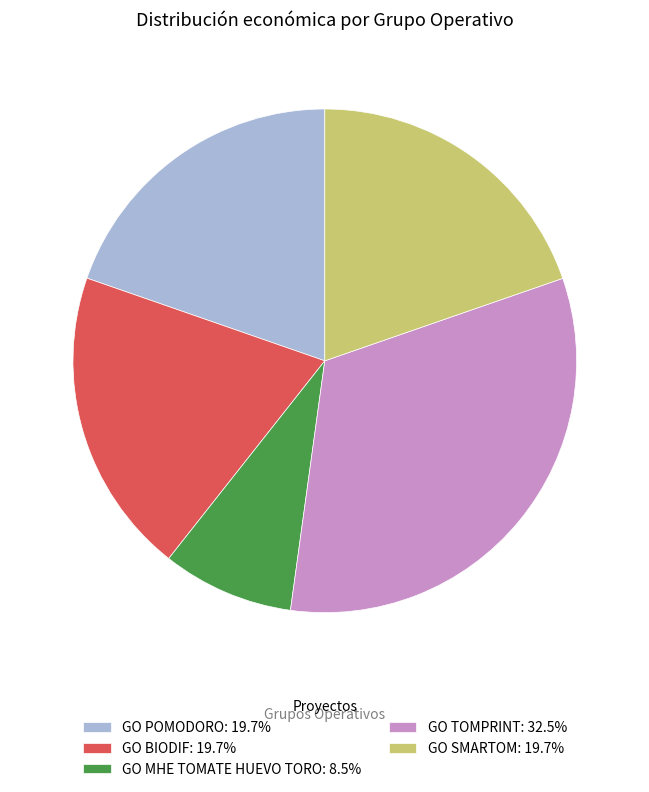

Does GO MHE TOMATE HUEVO TORO: 8.5% account for over 50% of the chart?

No